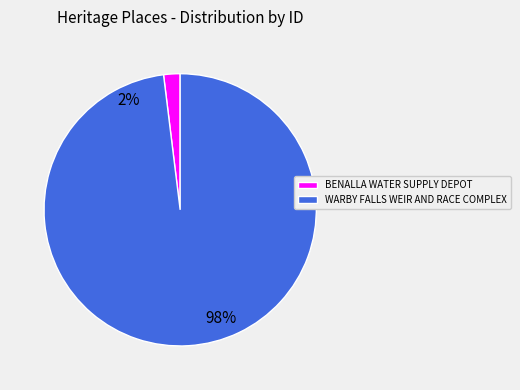

Between WARBY FALLS WEIR AND RACE COMPLEX and BENALLA WATER SUPPLY DEPOT, which is larger?

WARBY FALLS WEIR AND RACE COMPLEX